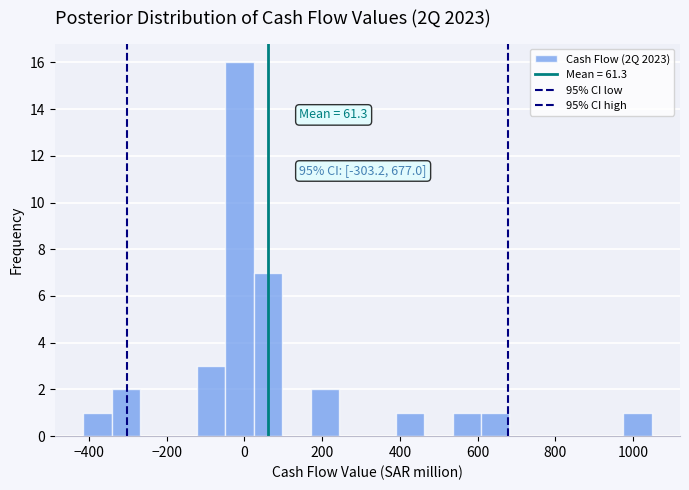

Read against the x-axis, roughly where is the centre of the tallest bar?

-20